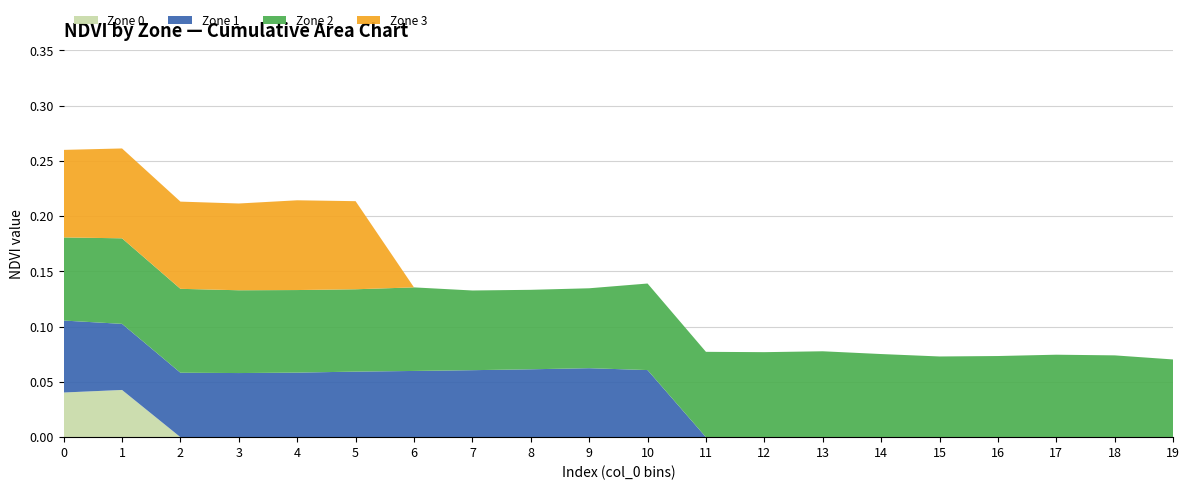

Reading left to right, list all the values displayed in this chart.

Zone 0: 0.0	0.0	0.0	0.0	0.0	0.0	0.0	0.0	0.0	0.0	0.0	0.0	0.0	0.0	0.0	0.0	0.0	0.0	0.0	0.0
Zone 1: 0.1	0.1	0.1	0.1	0.1	0.1	0.1	0.1	0.1	0.1	0.1	0.0	0.0	0.0	0.0	0.0	0.0	0.0	0.0	0.0
Zone 2: 0.1	0.1	0.1	0.1	0.1	0.1	0.1	0.1	0.1	0.1	0.1	0.1	0.1	0.1	0.1	0.1	0.1	0.1	0.1	0.1
Zone 3: 0.1	0.1	0.1	0.1	0.1	0.1	0.0	0.0	0.0	0.0	0.0	0.0	0.0	0.0	0.0	0.0	0.0	0.0	0.0	0.0